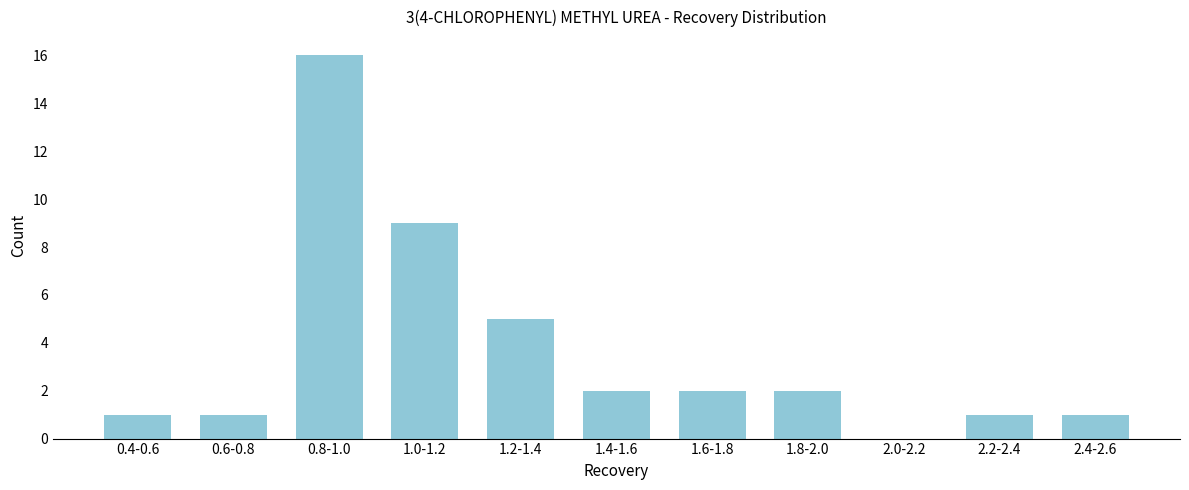

Reading left to right, transcribe all the data shown in this chart.

0.4-0.6=1	0.6-0.8=1	0.8-1.0=16	1.0-1.2=9	1.2-1.4=5	1.4-1.6=2	1.6-1.8=2	1.8-2.0=2	2.0-2.2=0	2.2-2.4=1	2.4-2.6=1